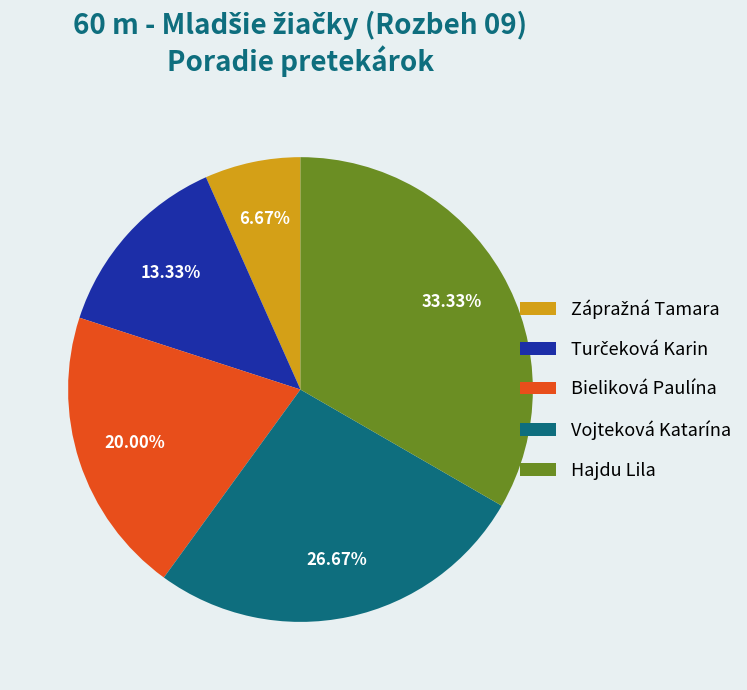

Between Hajdu Lila and Bieliková Paulína, which is larger?

Hajdu Lila